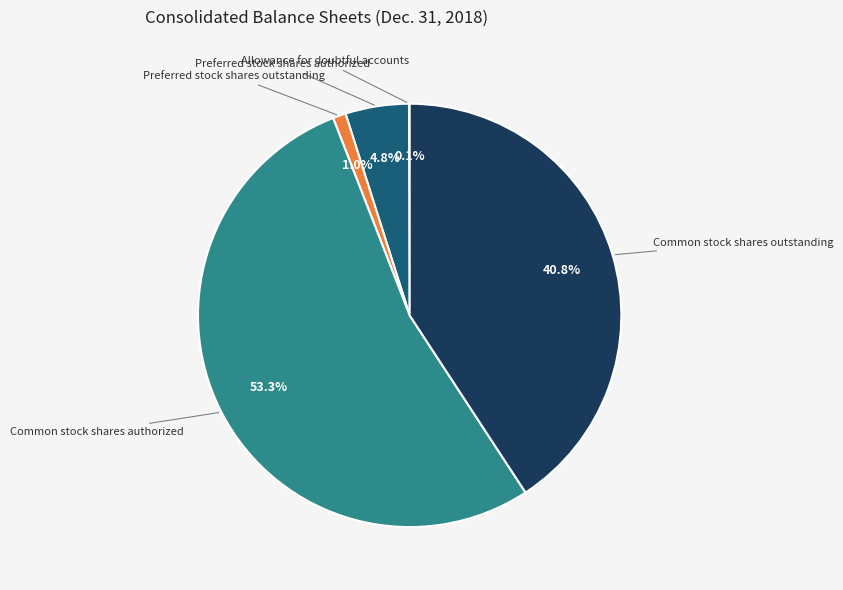

Does any single category account for the majority?

Yes